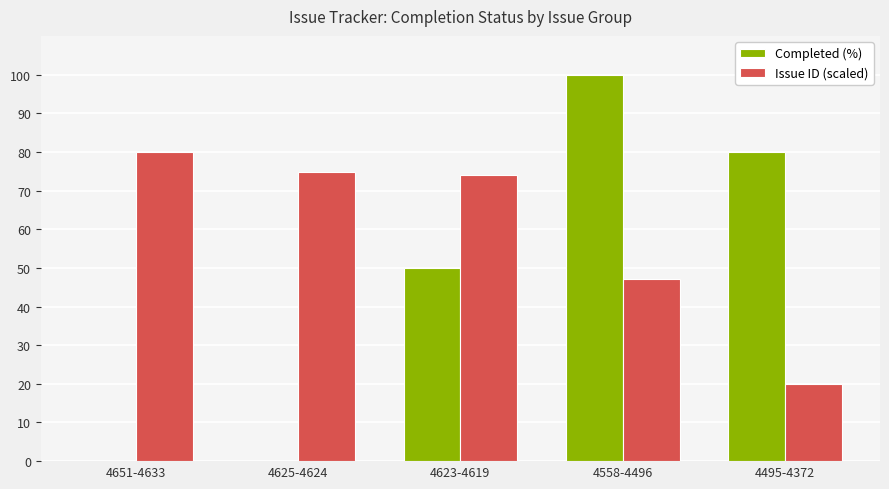

Which series has the largest total across all categories?

Issue ID (scaled)